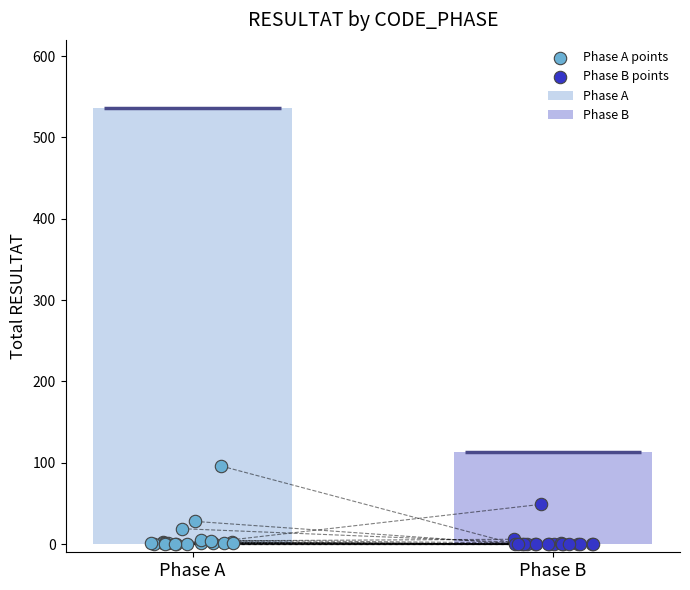

Which series reaches the minimum Y coordinate?

Phase A points